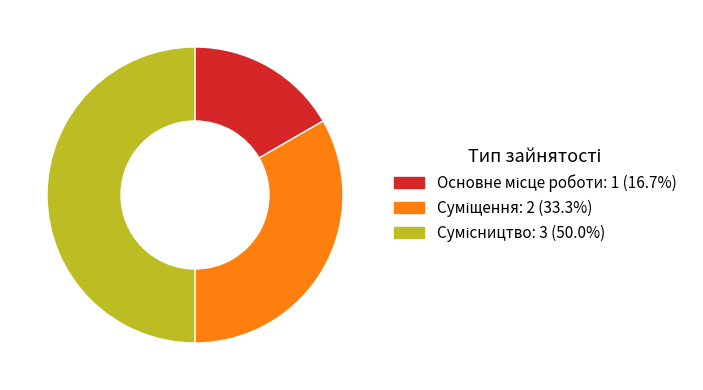

Count the number of slices in the pie.

3